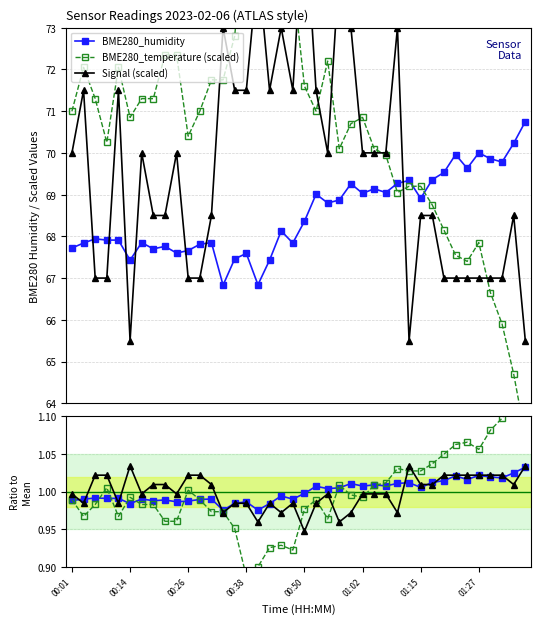

What is the difference between the highest and lowest values at 28?

72.0